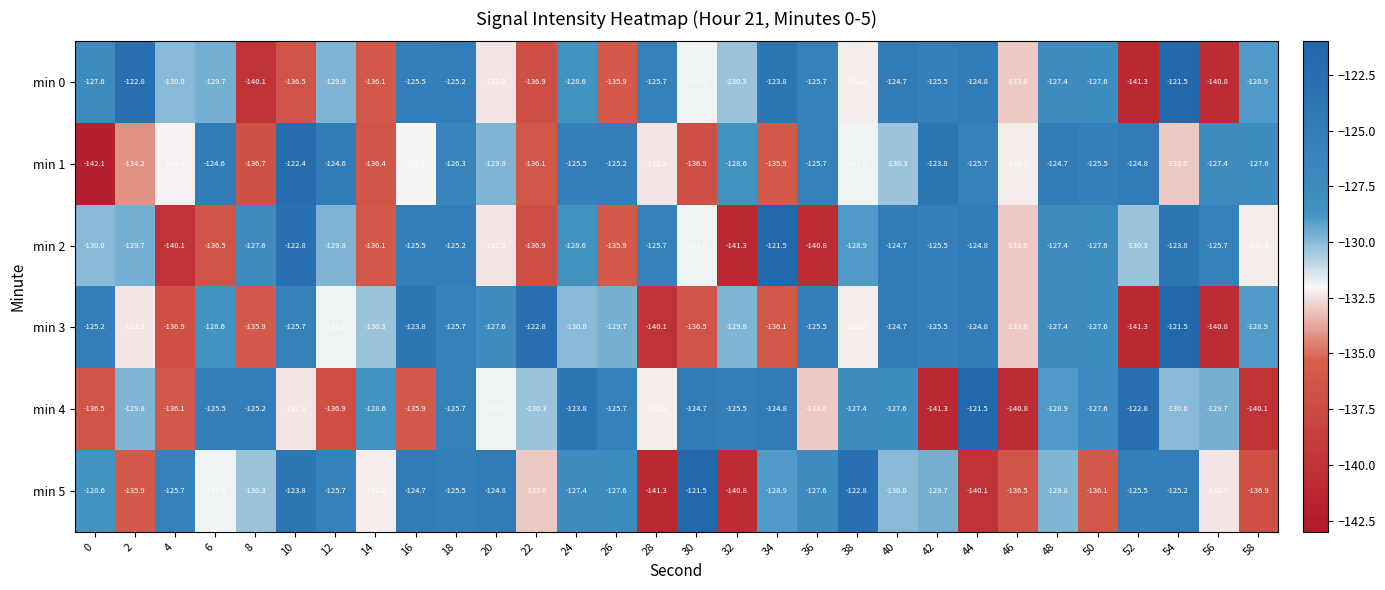

Which series has the largest total across all categories?

min 1